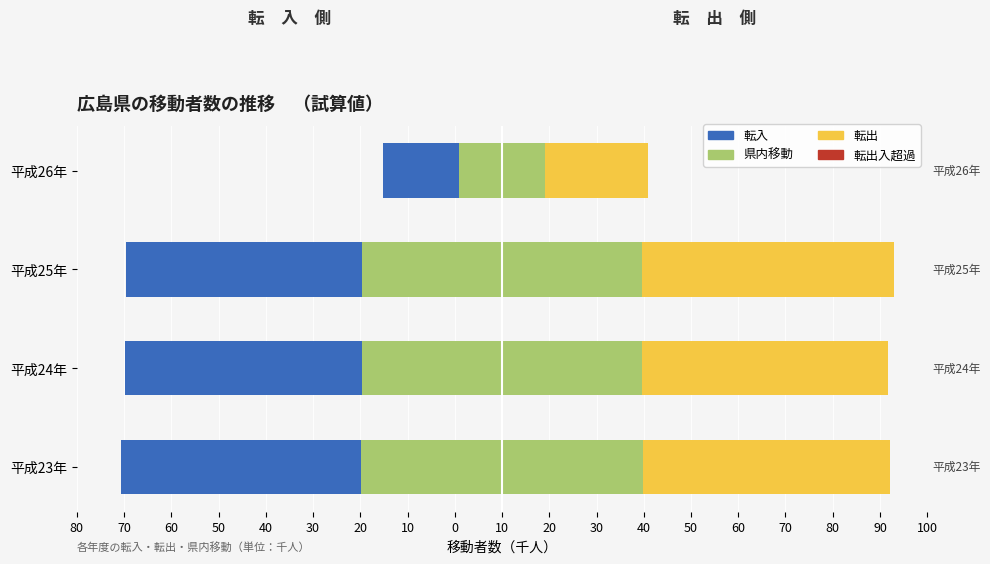

Reading left to right, what are all the values shown in this chart?

県内移動（left）: -29.8	-29.7	-29.6	-9.2
転入: -50.9	-50.2	-49.9	-16.0
転出: 52.3	52.1	53.4	21.7